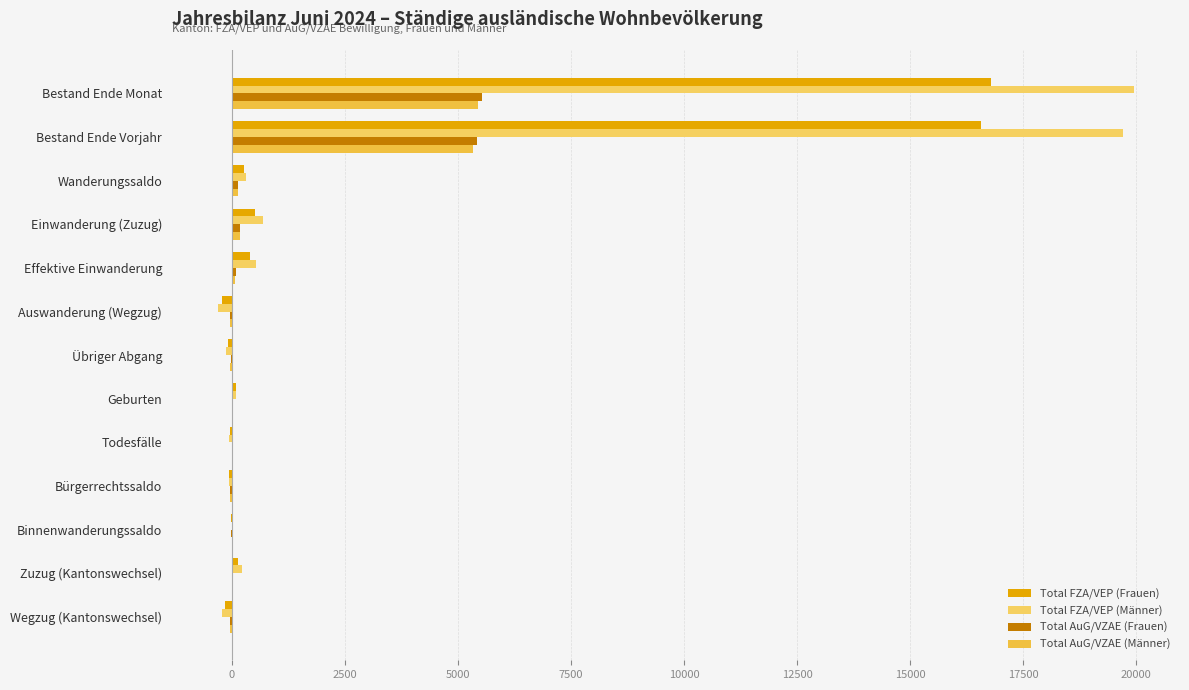

Which category has the highest value across all series?

Bestand Ende Monat